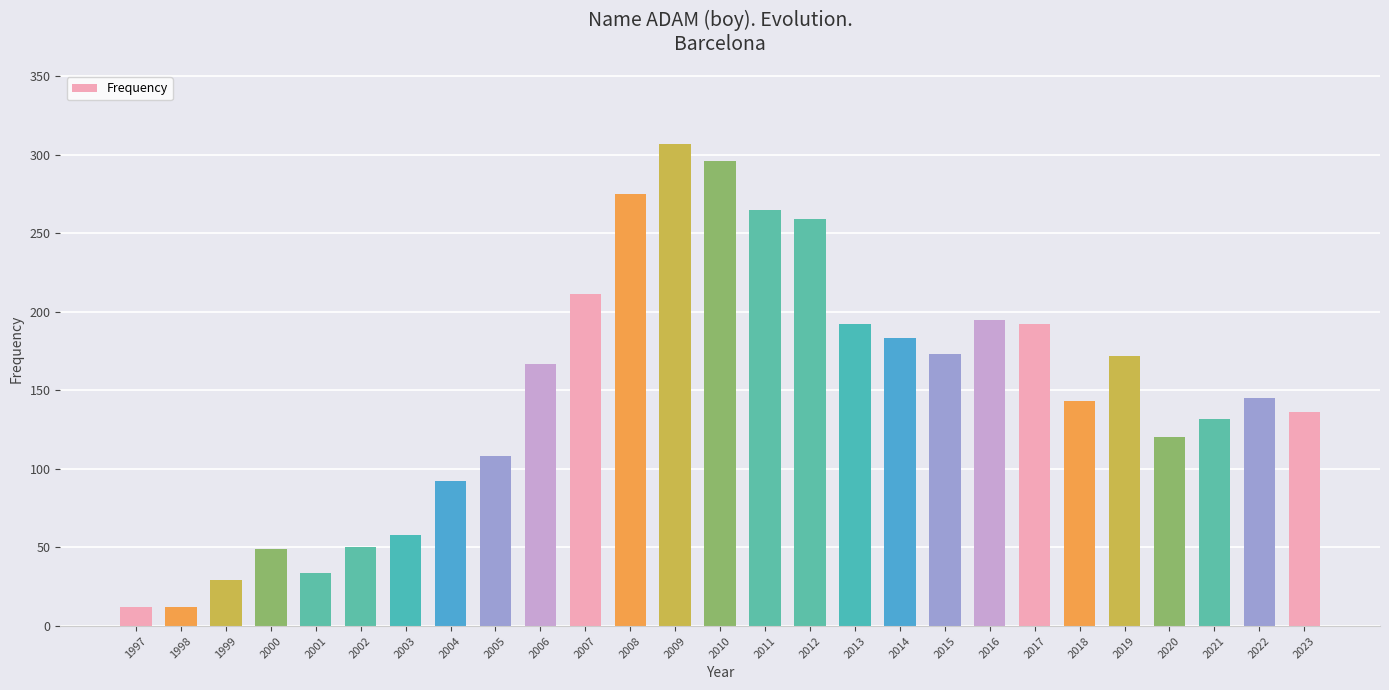

The value at 2012 is 259. True or false?

True